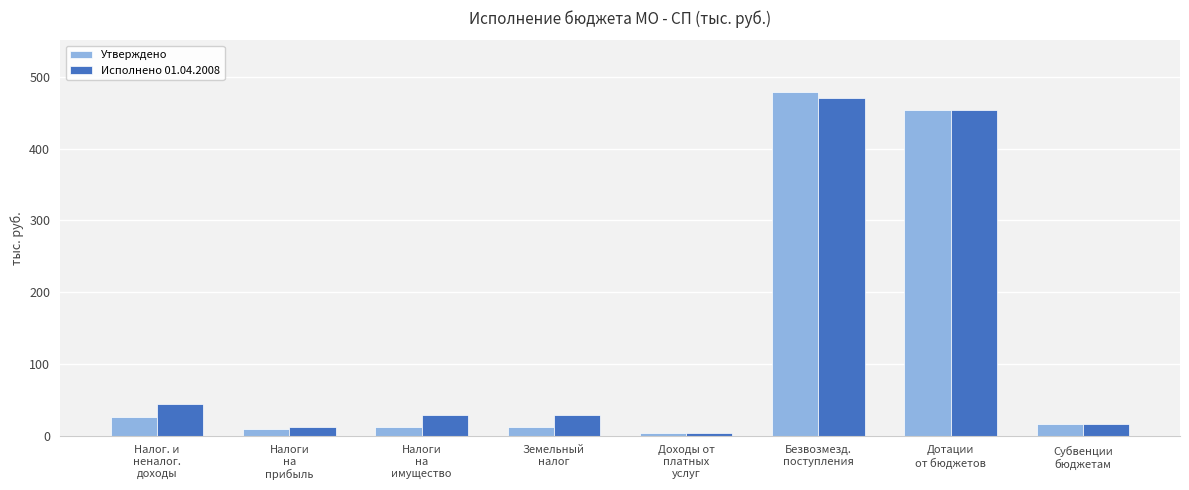

What is the label of the 6th bar from the right?

Налоги
на
имущество